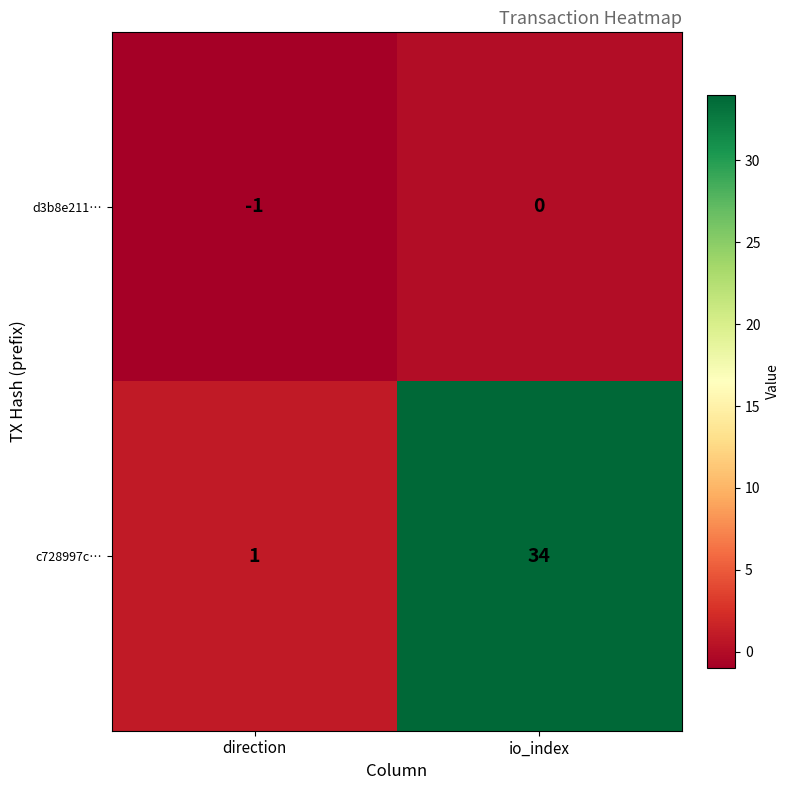

True or false: d3b8e211… has a value of 0 at io_index.

True